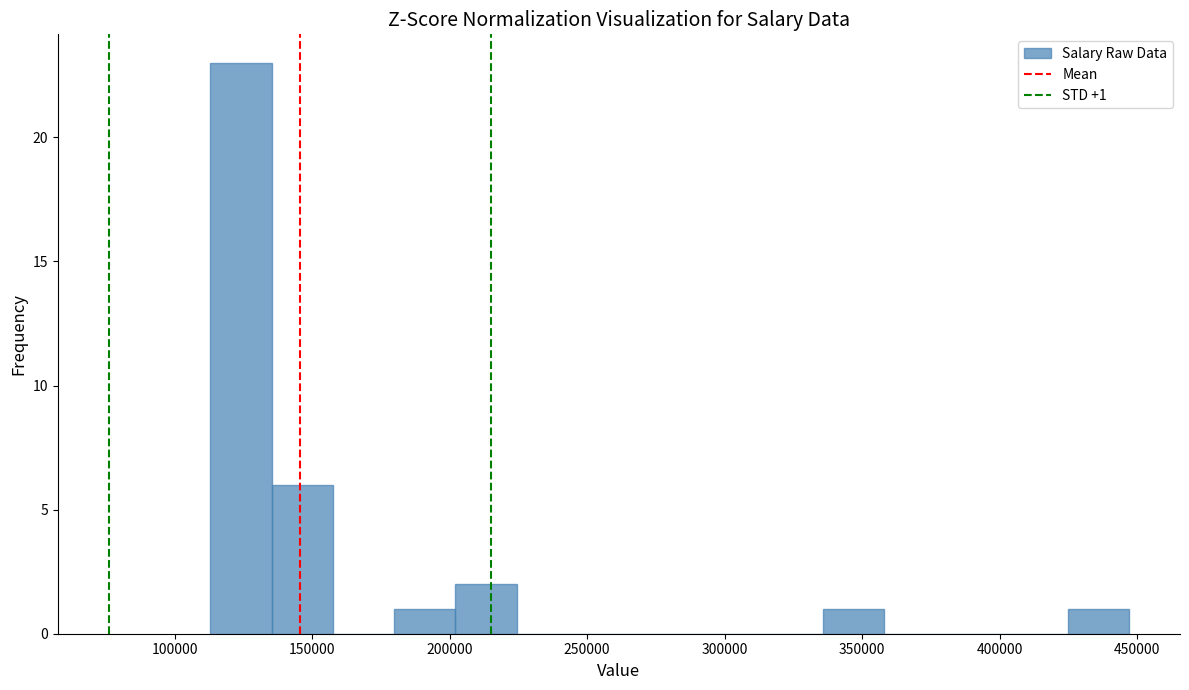

Over which range of the x-axis is the bar tallest?

115000 to 135000